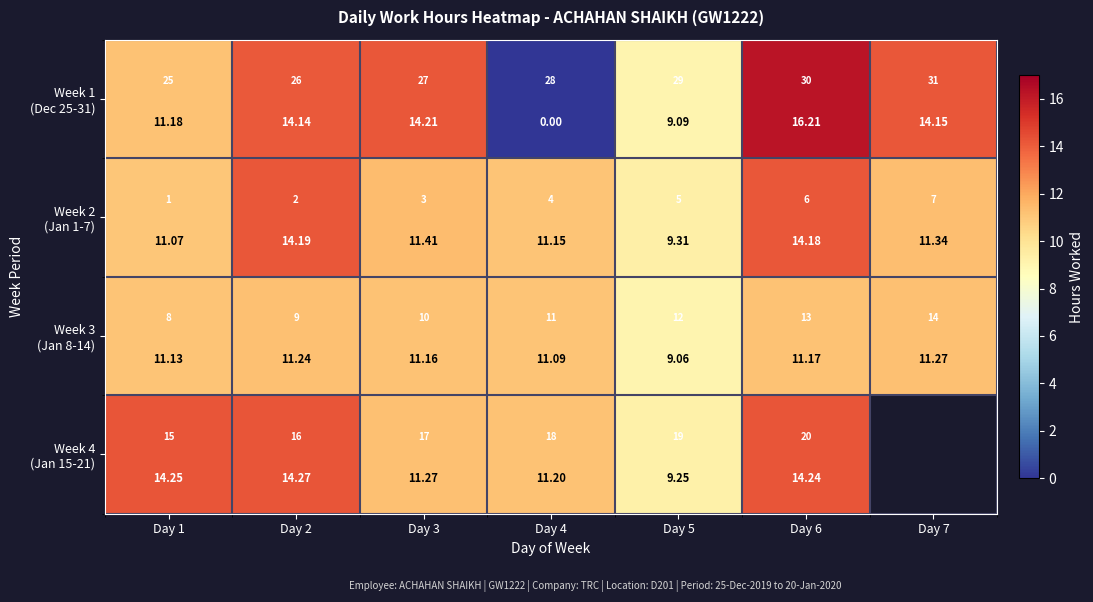

List the series in order of their peak value, highest first.

Week 1 (Dec 25-31), Week 4 (Jan 15-21), Week 2 (Jan 1-7), Week 3 (Jan 8-14)